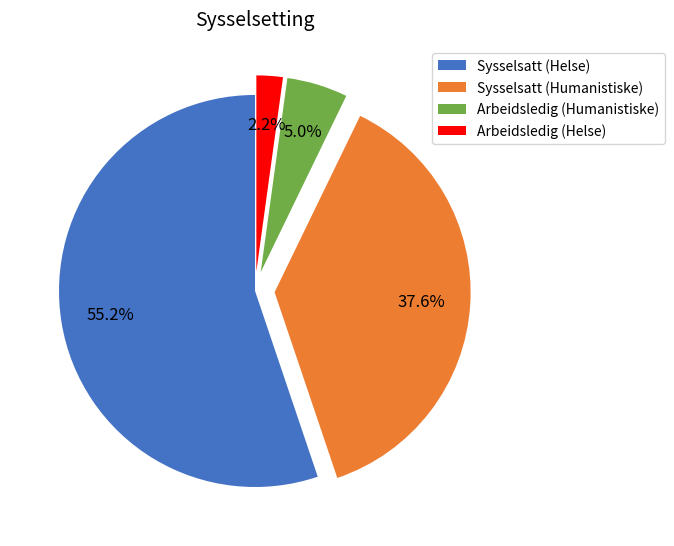

Is it true that Sysselsatt (Humanistiske) is 38% of the pie?

True